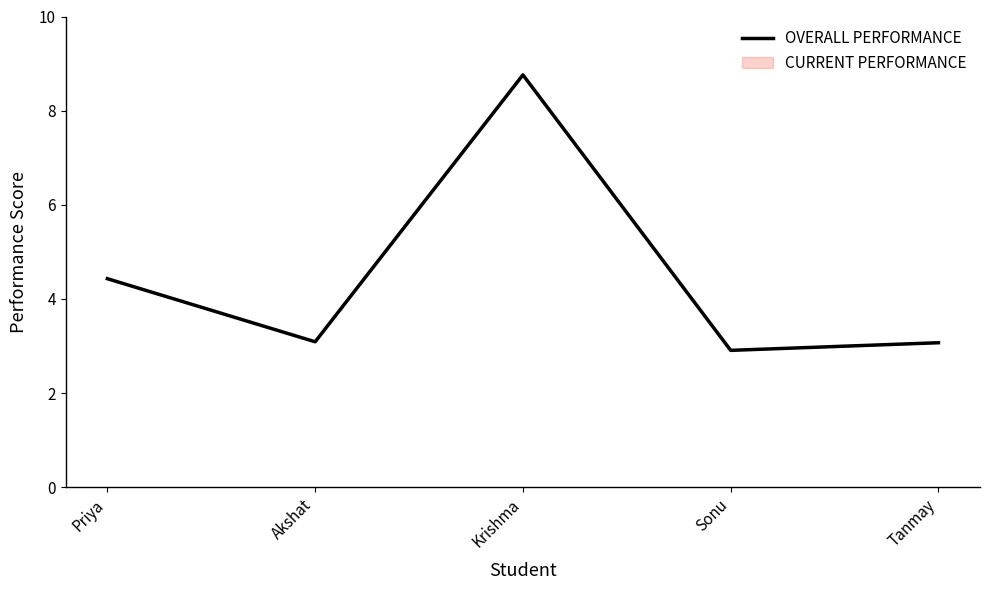

What is the greatest value displayed?

8.8